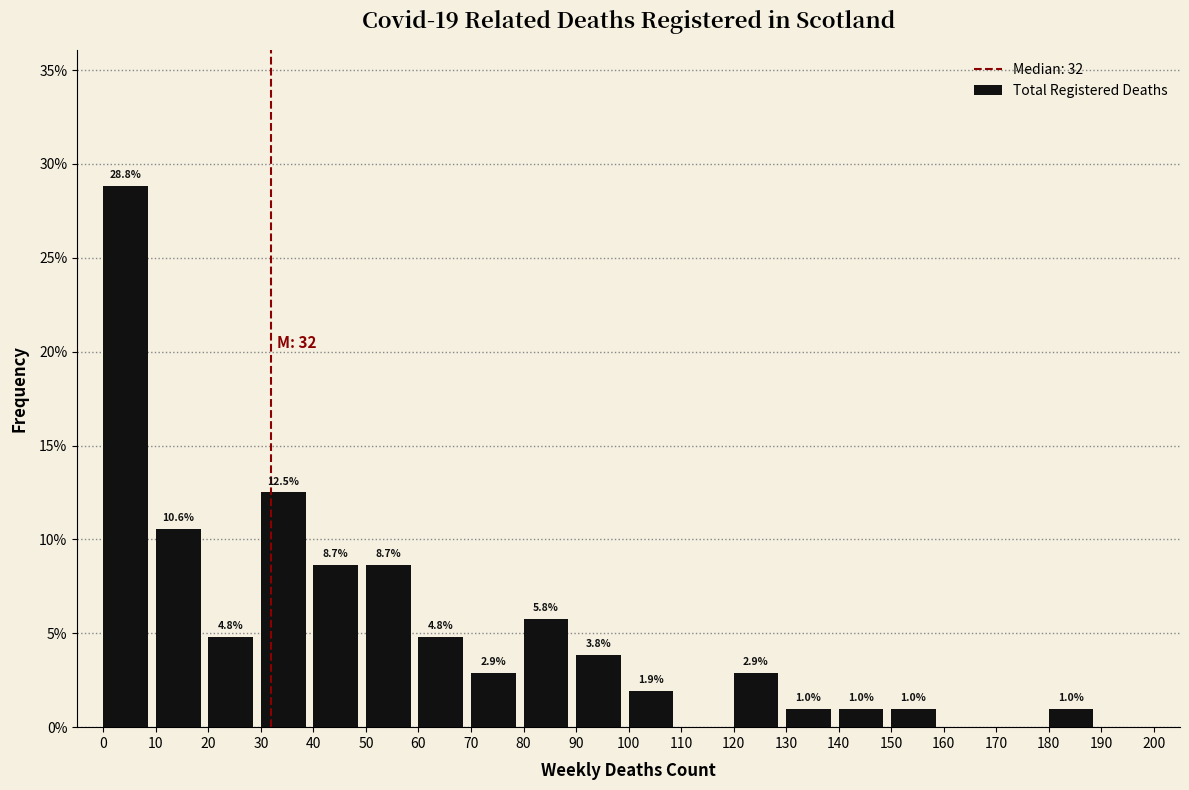

Over which range of the x-axis is the bar tallest?

0 to 10